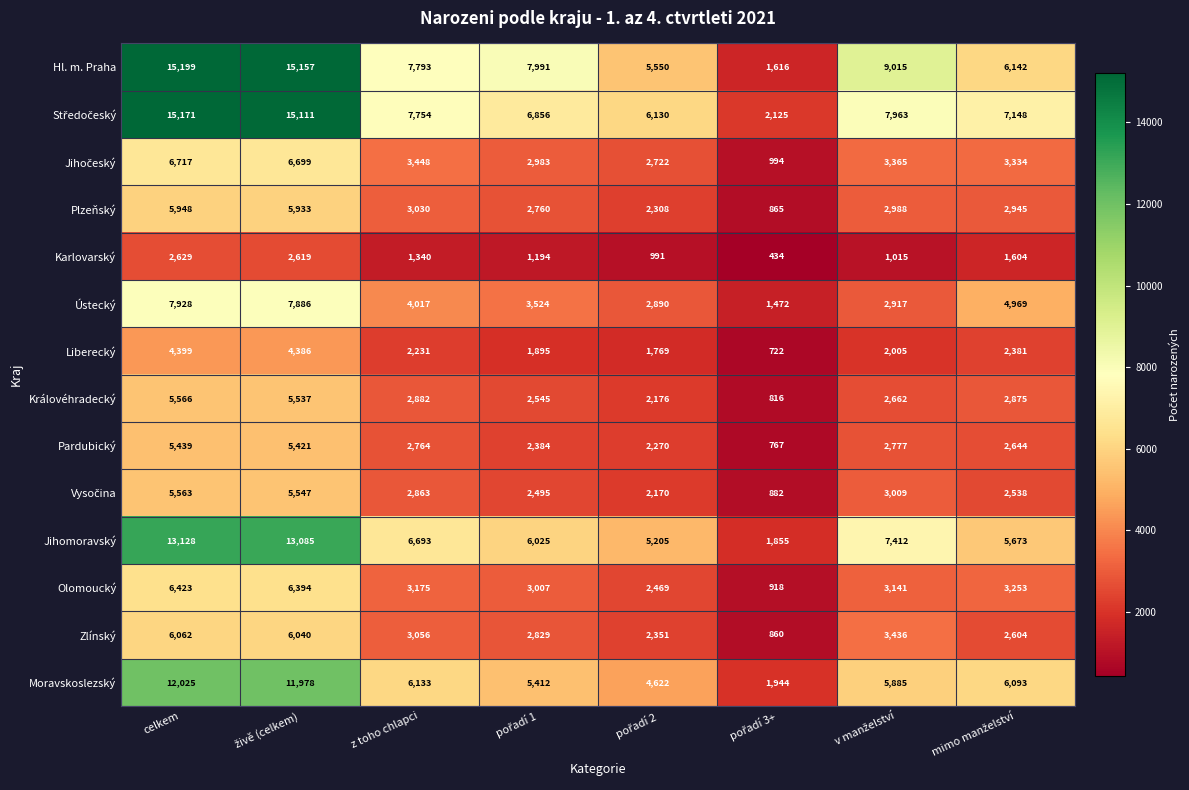

At which label does Ústecký reach its peak?

celkem